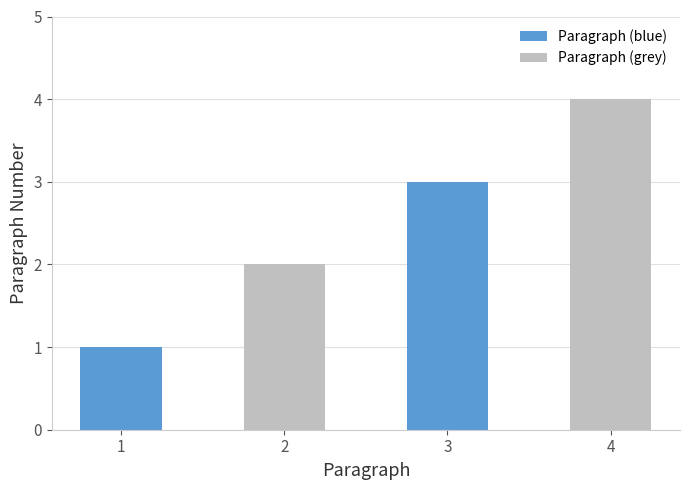

Approximately how many times larger is the value at 4 compared to 3?

1.3